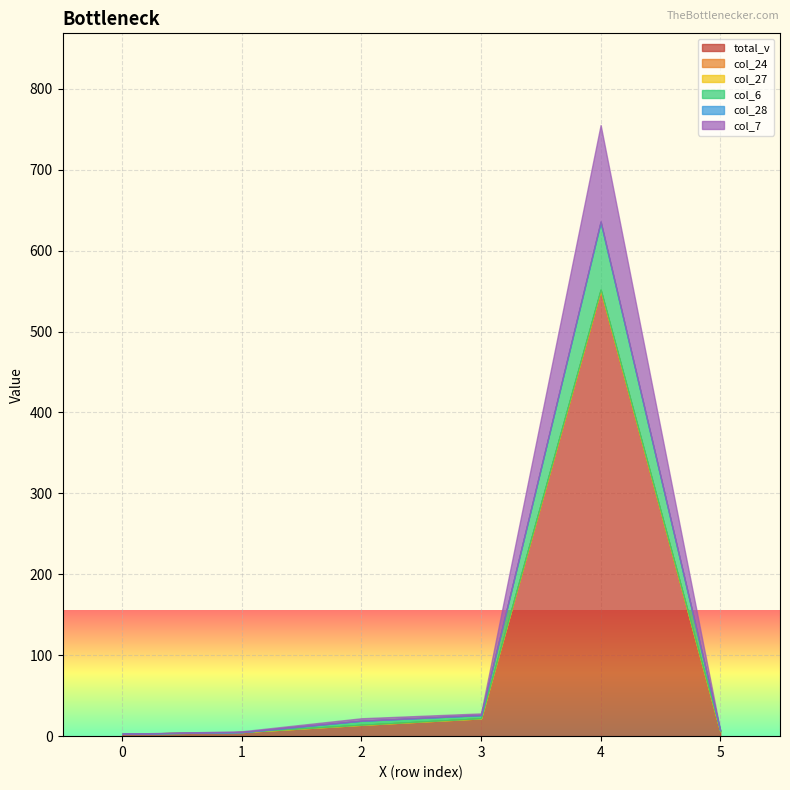

Which series changed the most between 1 and 5?

total_v